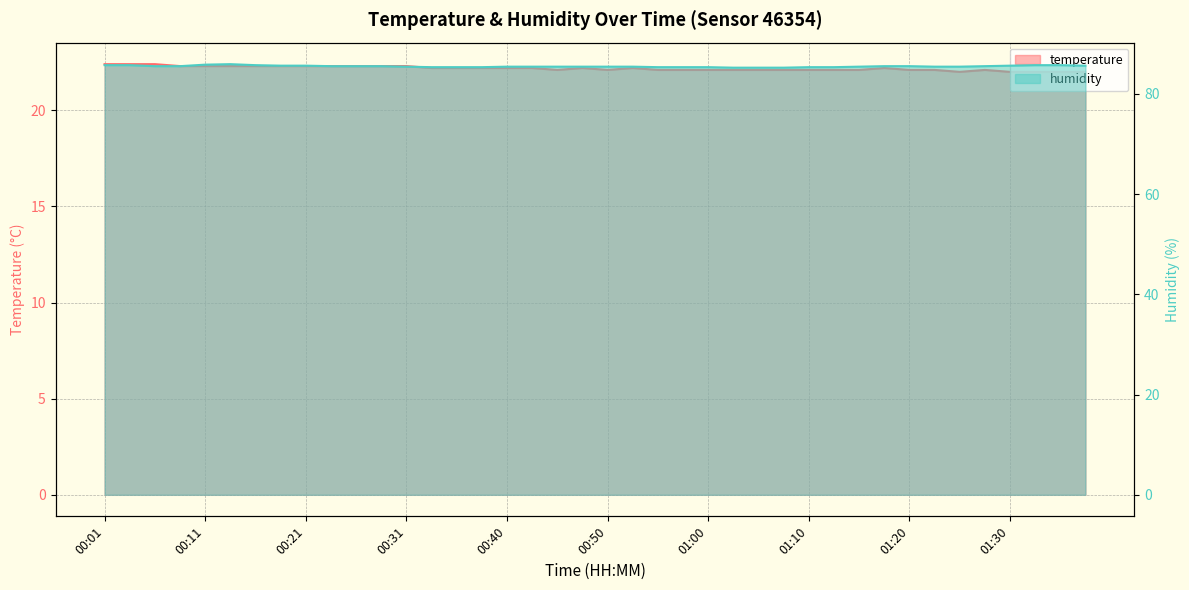

What is the approximate value of humidity at 01:20?

85.5